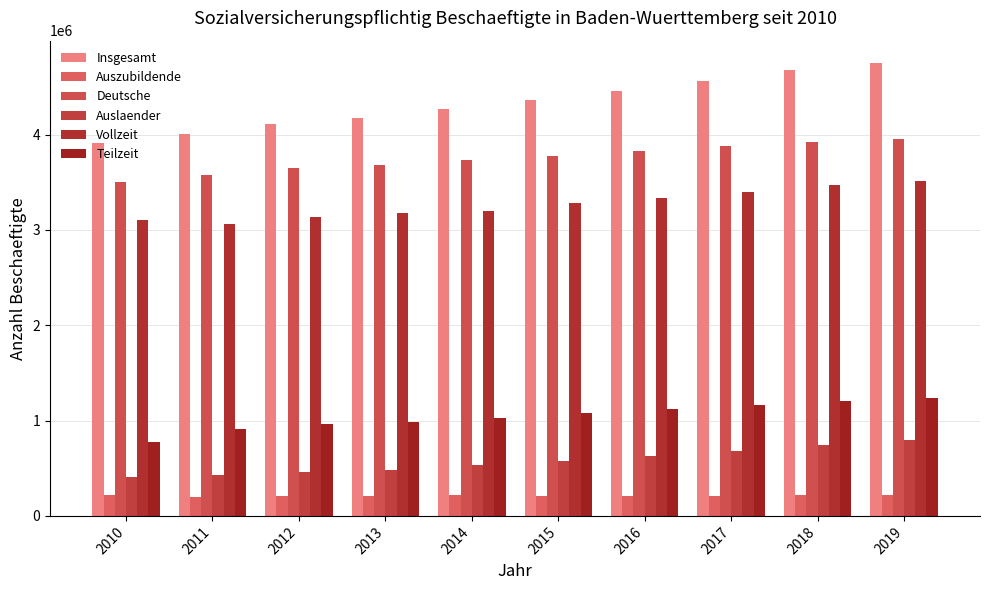

At which label does Deutsche first exceed 3779596?

2016